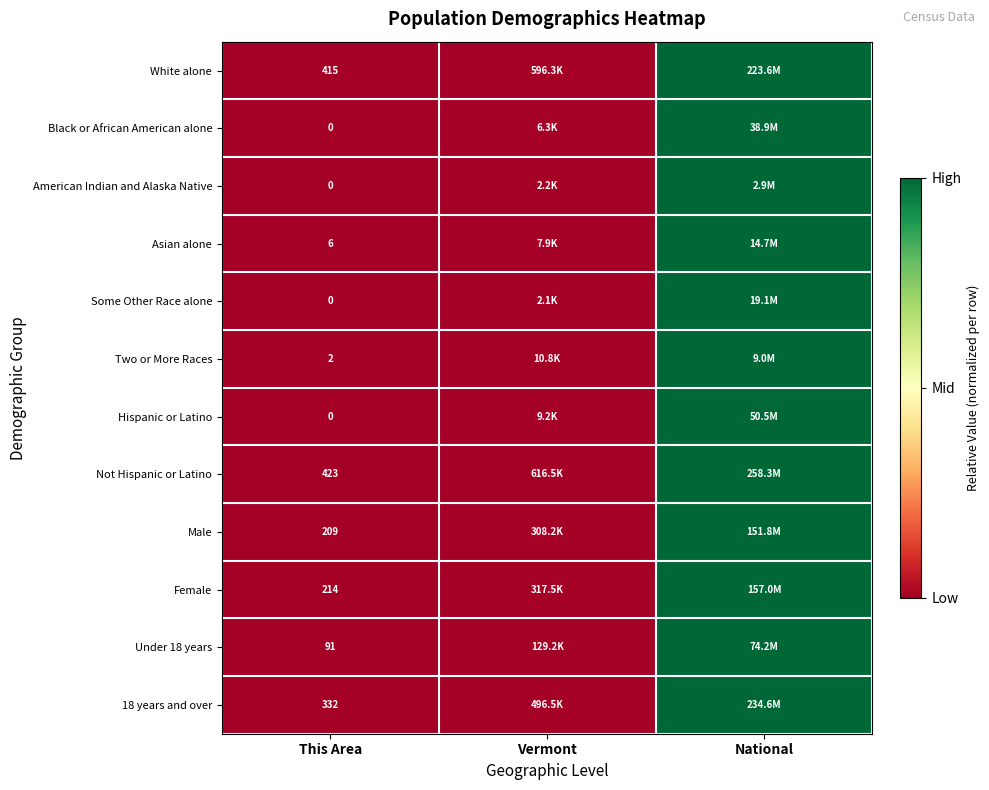

What is the maximum value for Some Other Race alone?

1.0